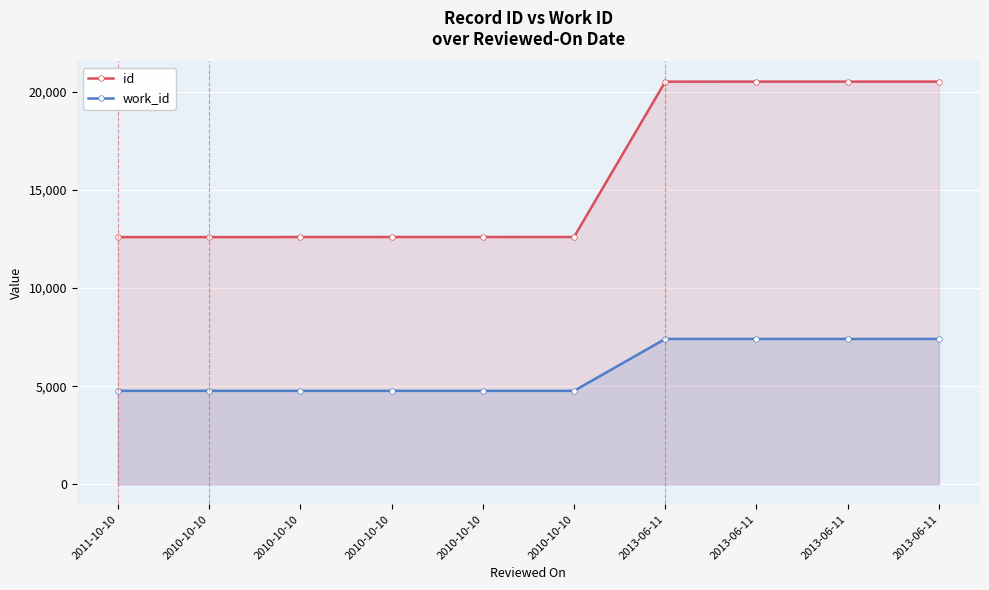

What is the total value across all series at 2010-10-10?

17365